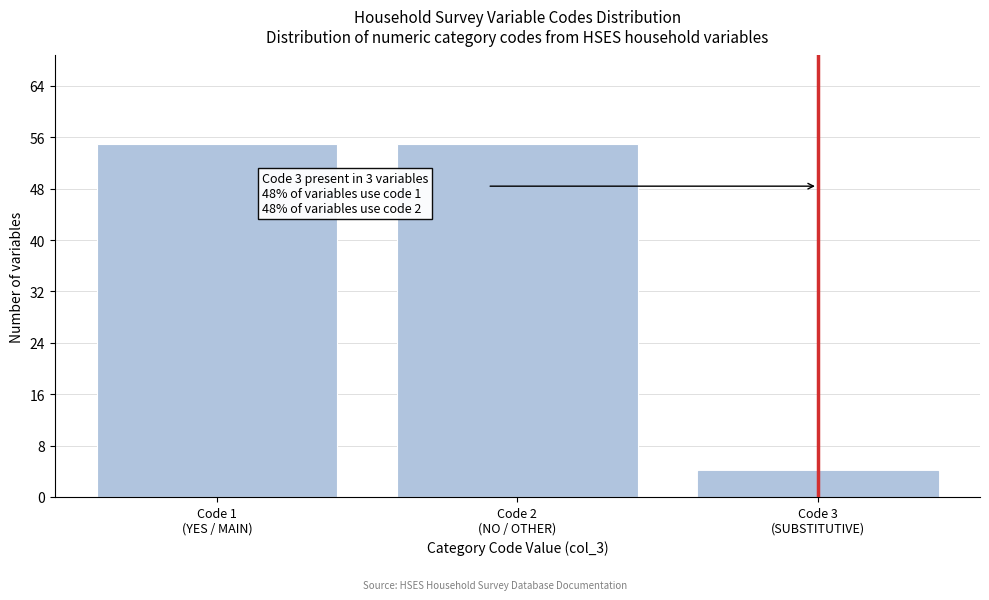

Reading left to right, extract all data points from this chart.

55	55	4